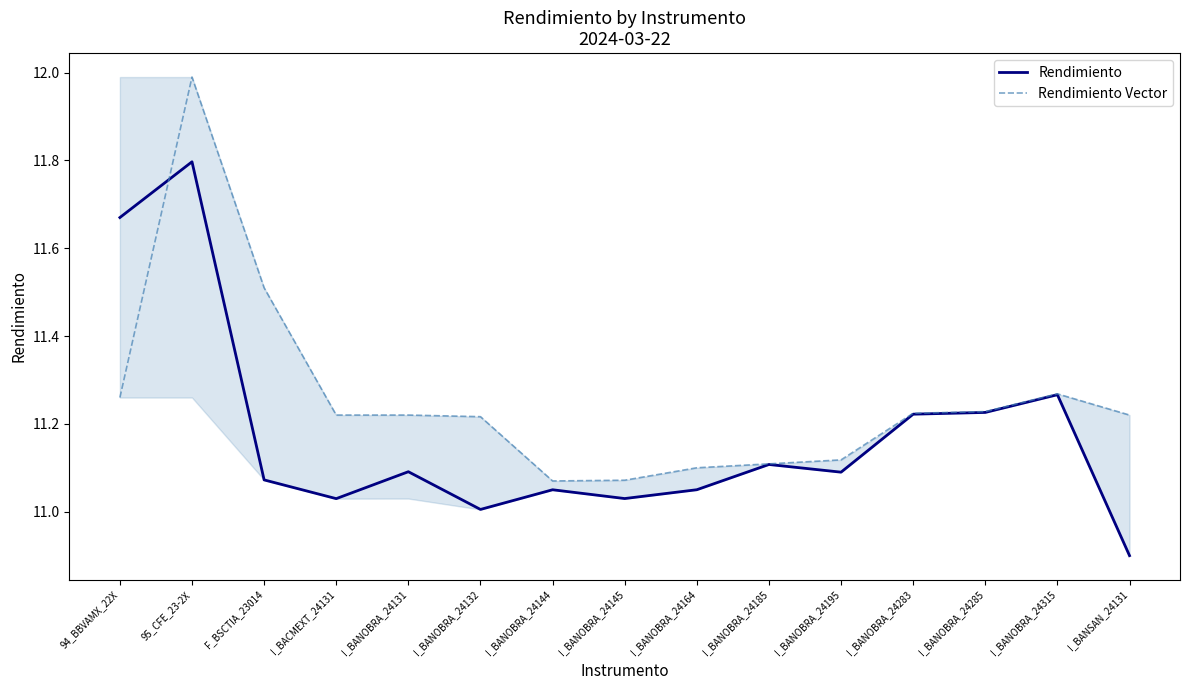

What is the label of the 12th point from the left?

I_BANOBRA_24283